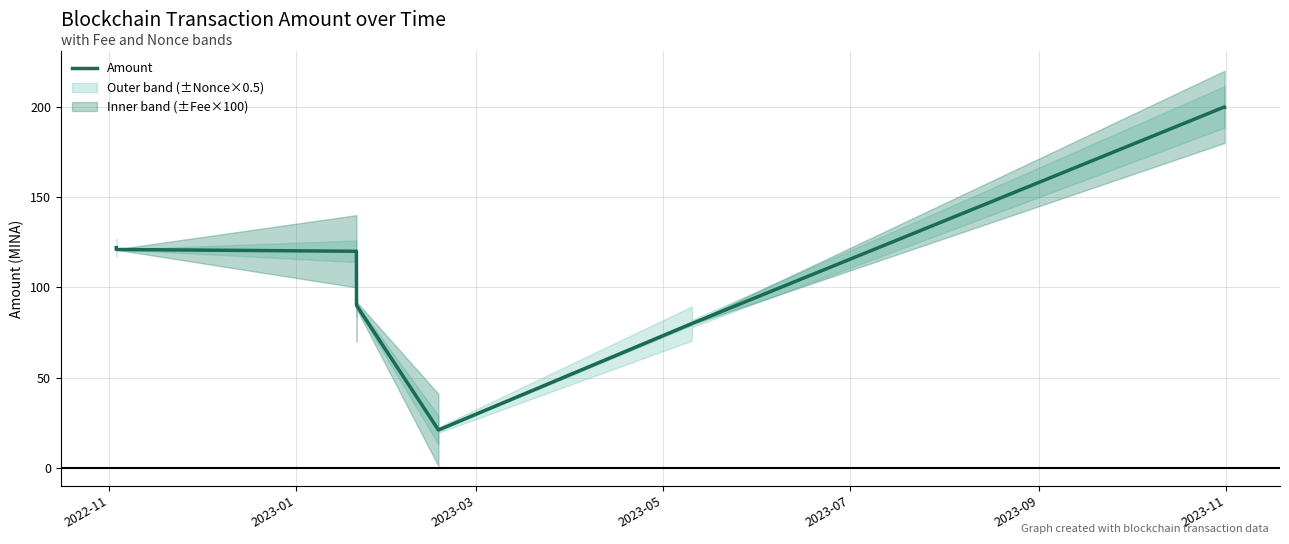

What is the maximum value shown in the chart?

200.0